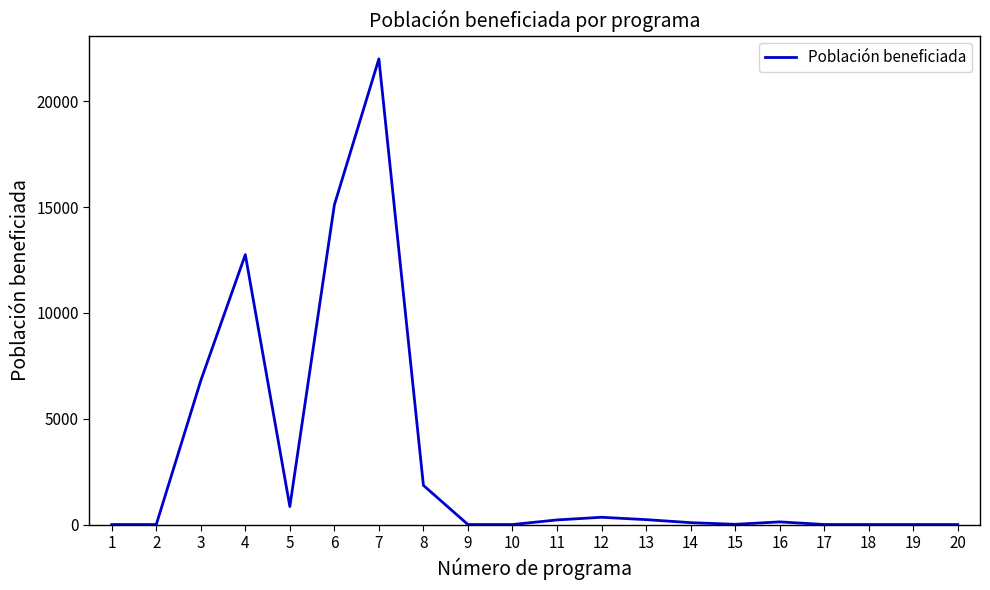

What is the sum of all values?

60367